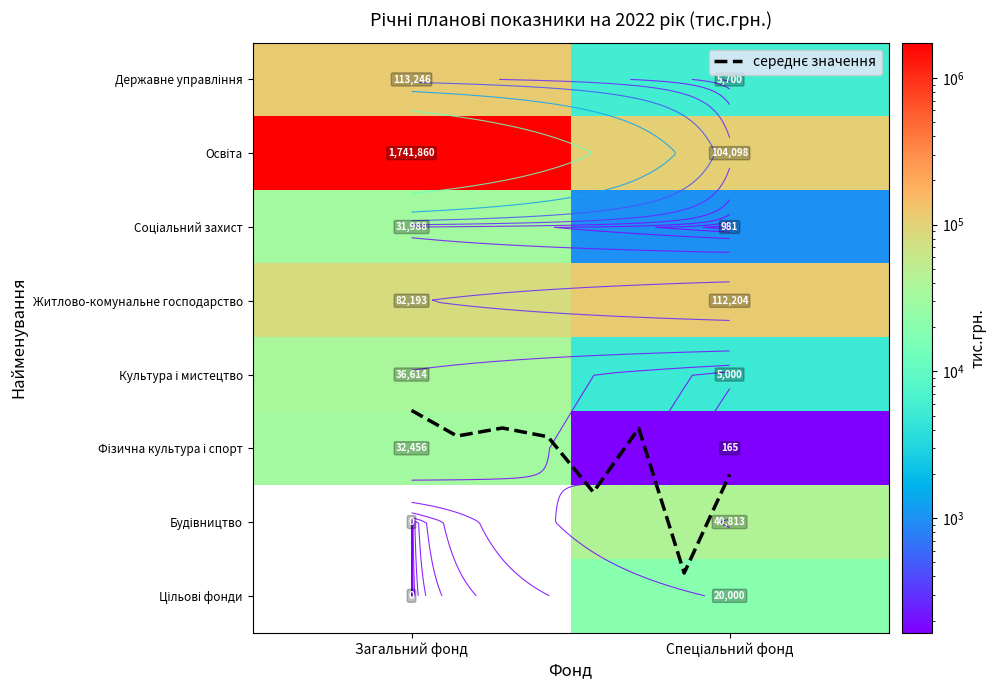

Reading left to right, list all the values displayed in this chart.

Державне управління: 113245.6	5700.0
Освіта: 1741860.2	104097.8
Соціальний захист: 31987.9	981.3
Житлово-комунальне господарство: 82193.4	112204.0
Культура і мистецтво: 36614.3	5000.0
Фізична культура і спорт: 32455.7	165.4
Будівництво: 0.0	40812.6
Цільові фонди: 0.0	20000.0